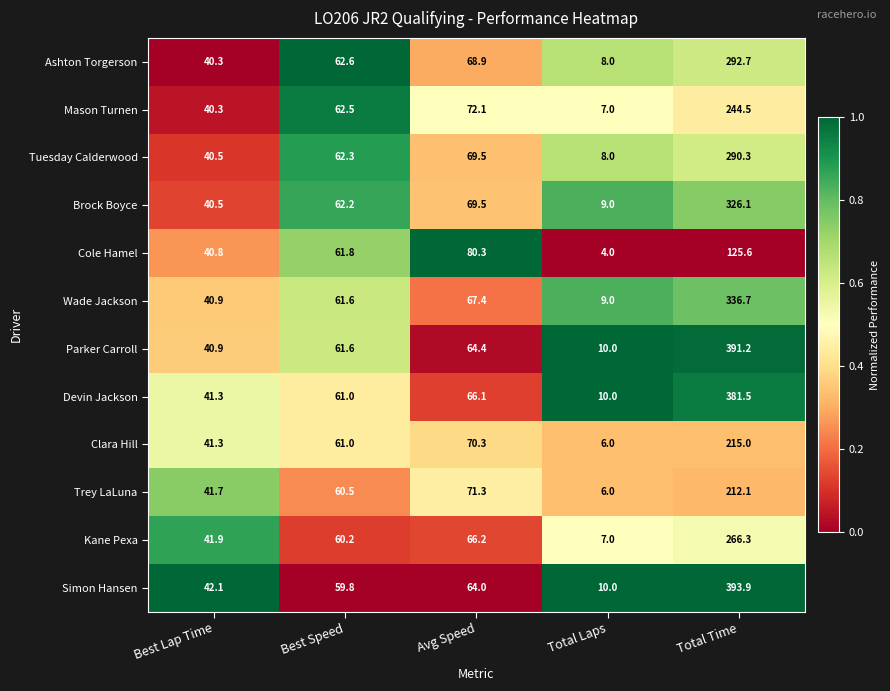

What is the difference between the maximum and minimum values in the Cole Hamel series?

121.6